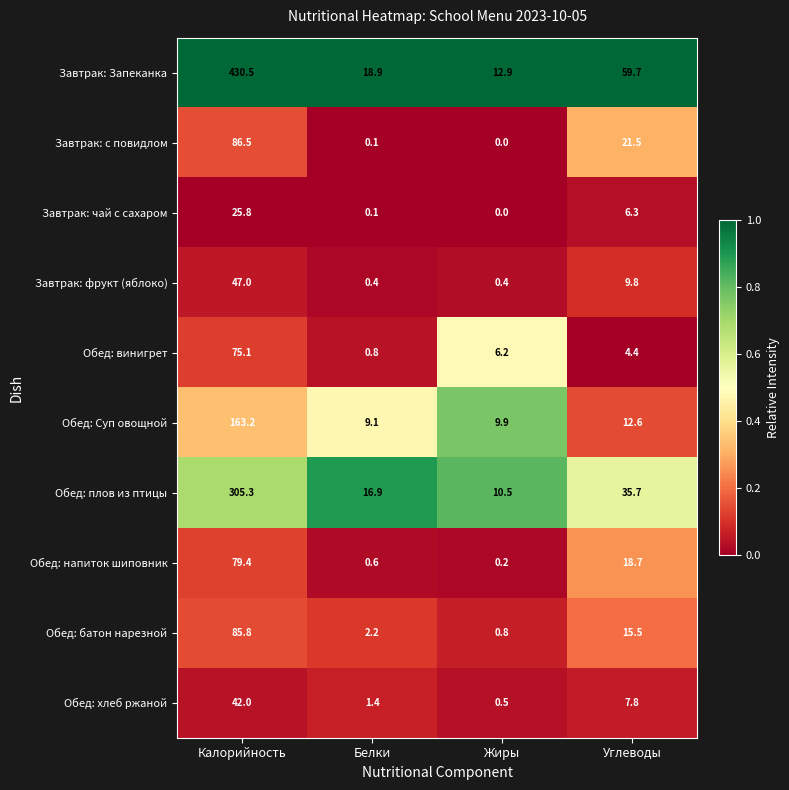

What is the difference between the maximum and minimum values in the Завтрак: фрукт (яблоко) series?

46.6